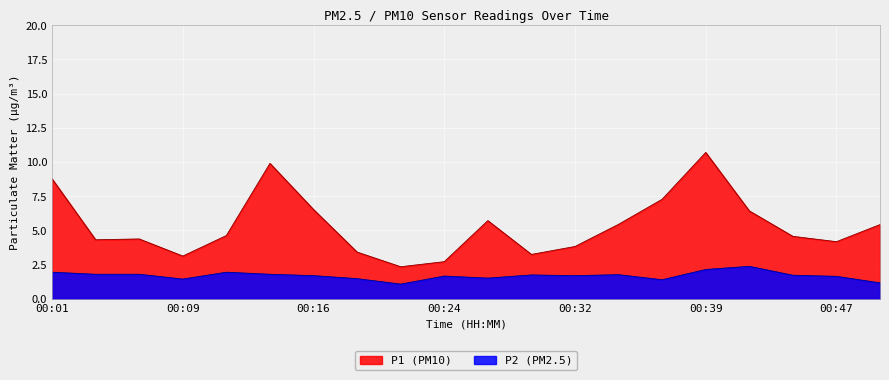

Between 00:06 and 00:11, which series saw the biggest shift?

P1